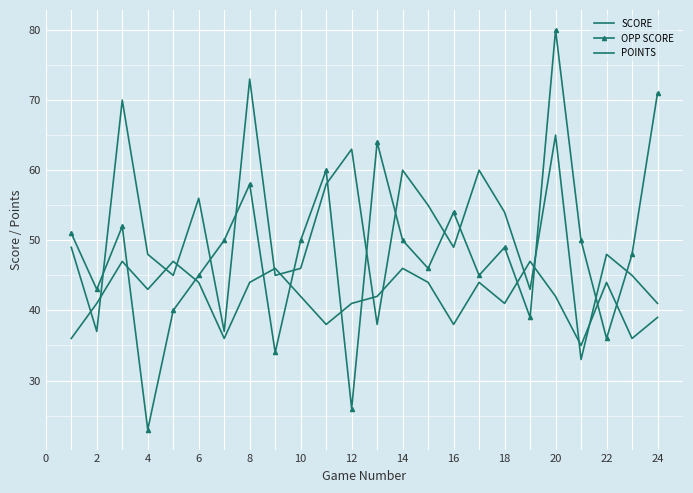

In OPP SCORE, how many points are higher than both neighbors (excluding endpoints)?

7